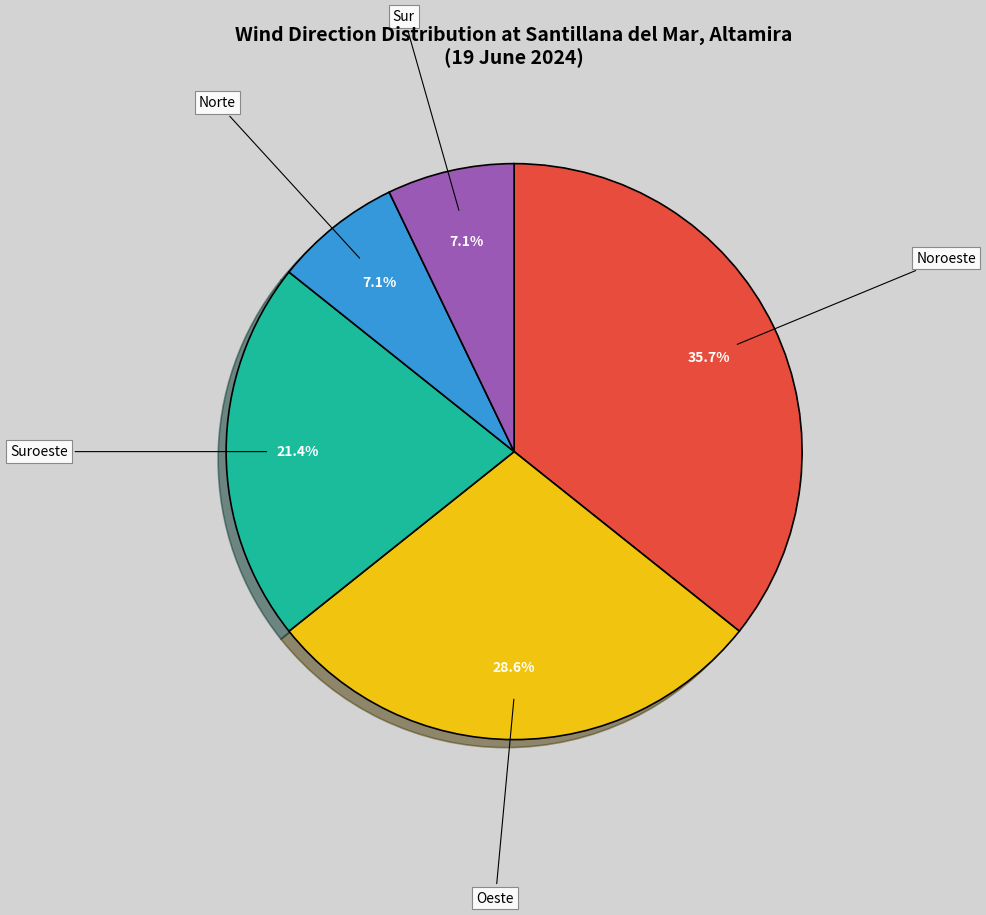

Do Norte and Oeste together represent more than half of the pie?

No